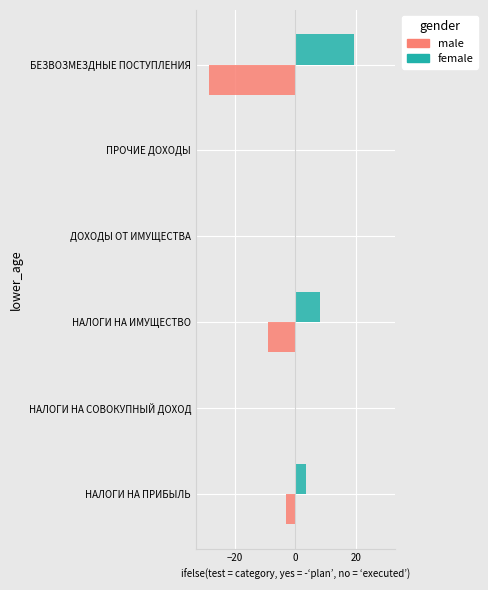

Where is male nearest to the value -14?

НАЛОГИ НА ИМУЩЕСТВО